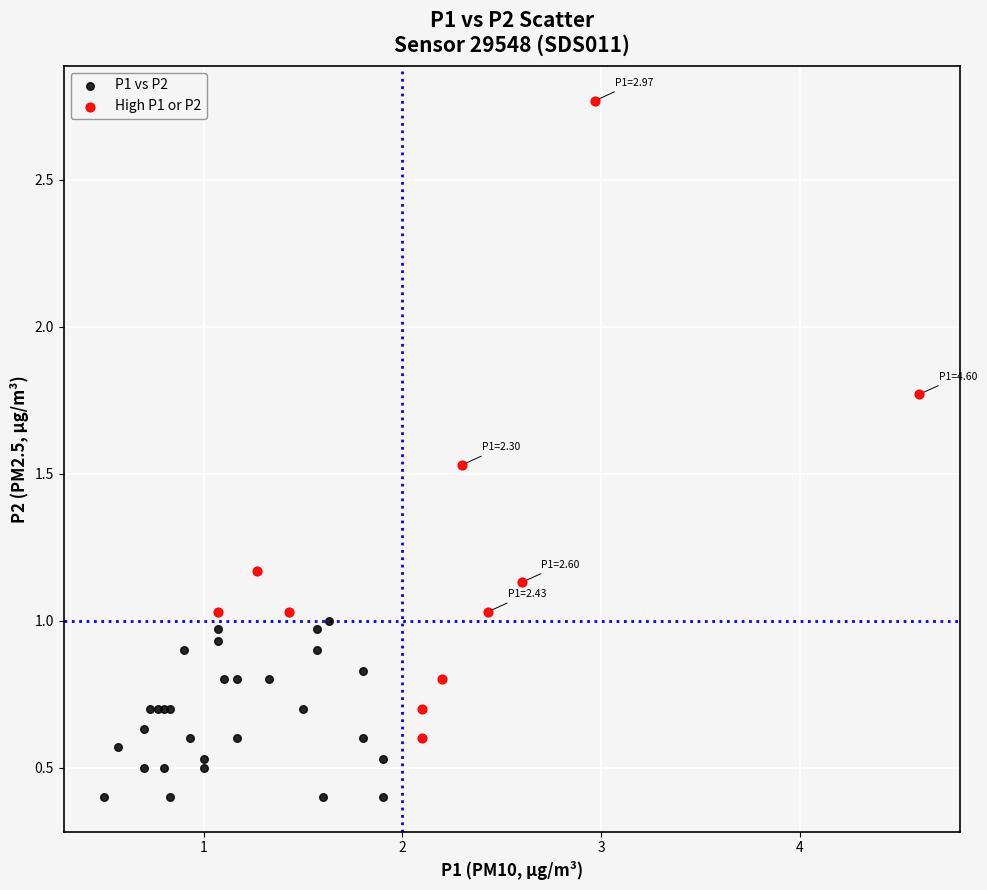

Which series reaches the minimum Y coordinate?

P1 vs P2